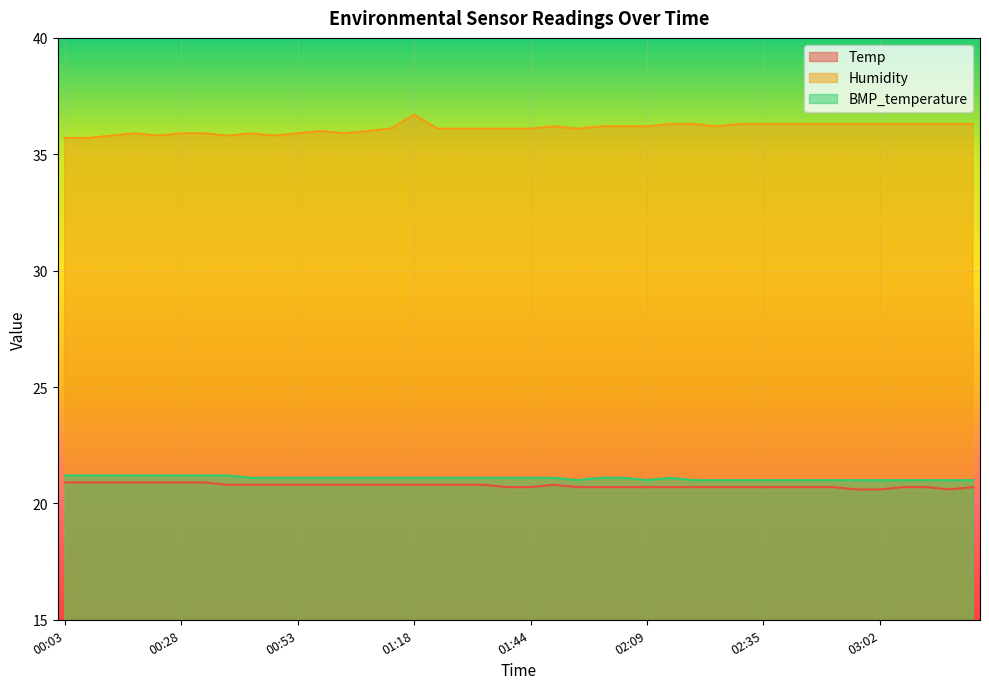

True or false: Temp and Humidity intersect in this chart.

False